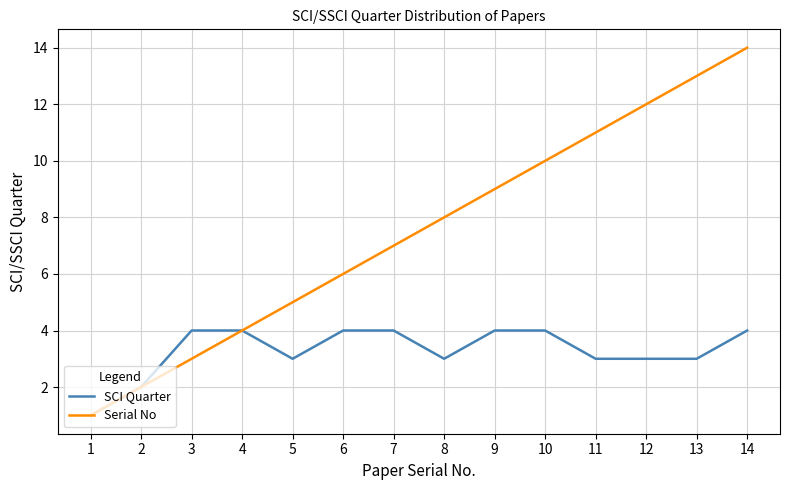

What is the sum of all SCI Quarter values?

46